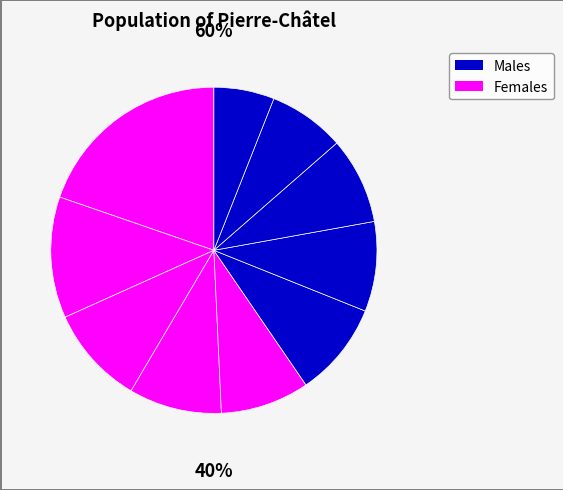

To the nearest percent, what is the average slice percentage?

10%